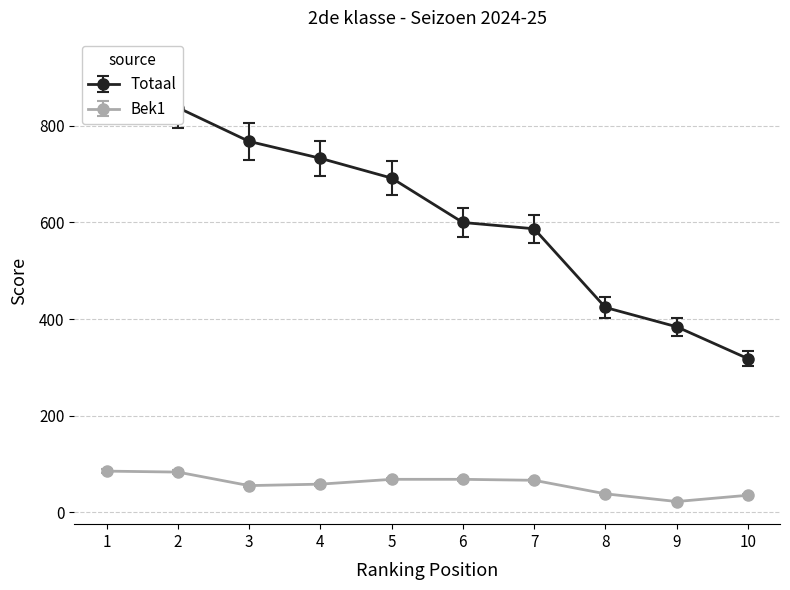

The value of Bek1 at 3 is 55. True or false?

True